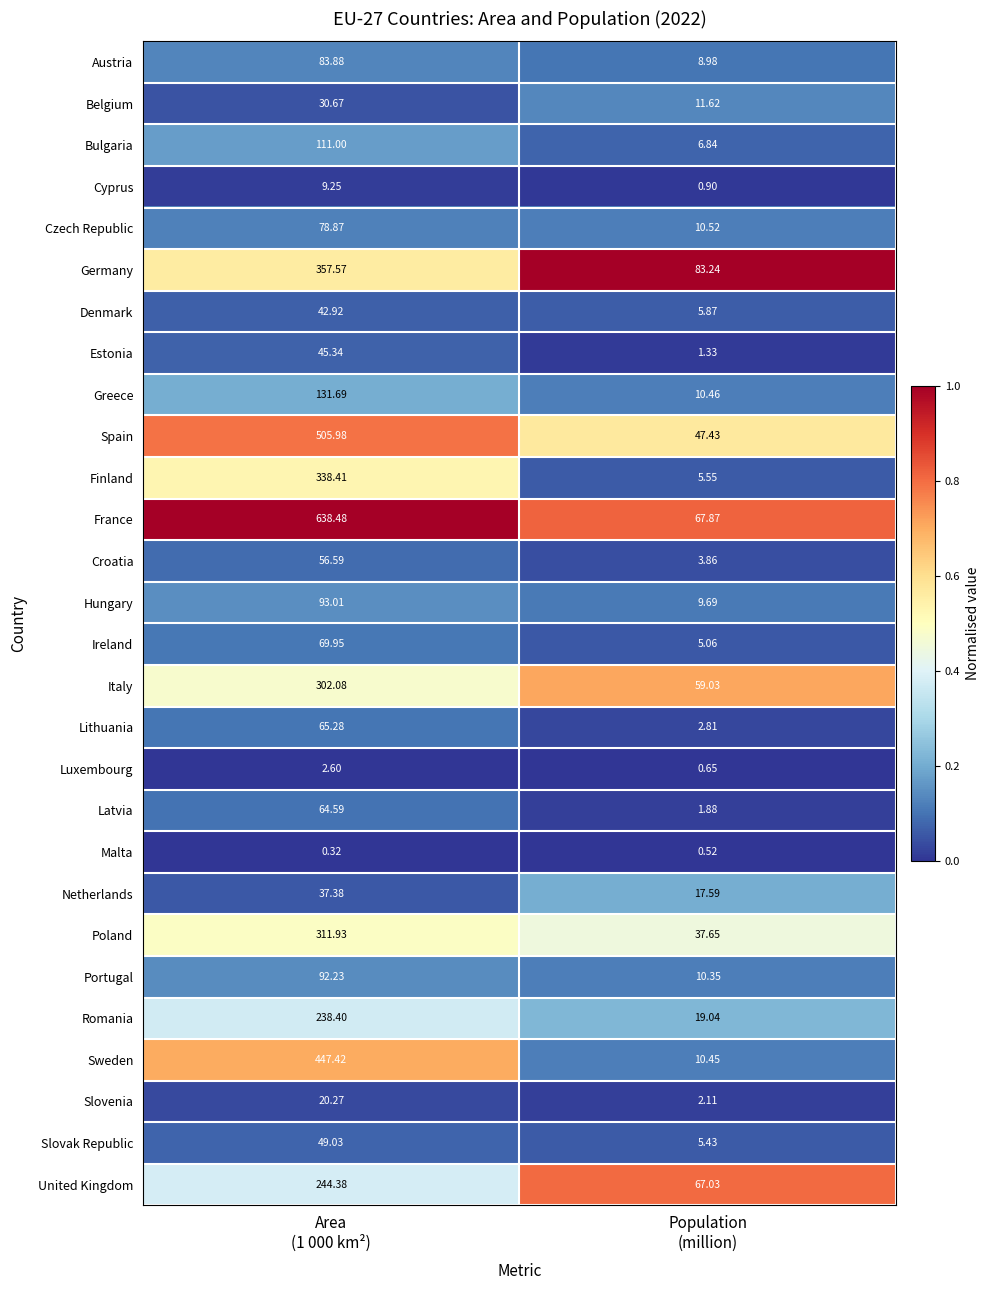

Which series has the widest spread of values?

France